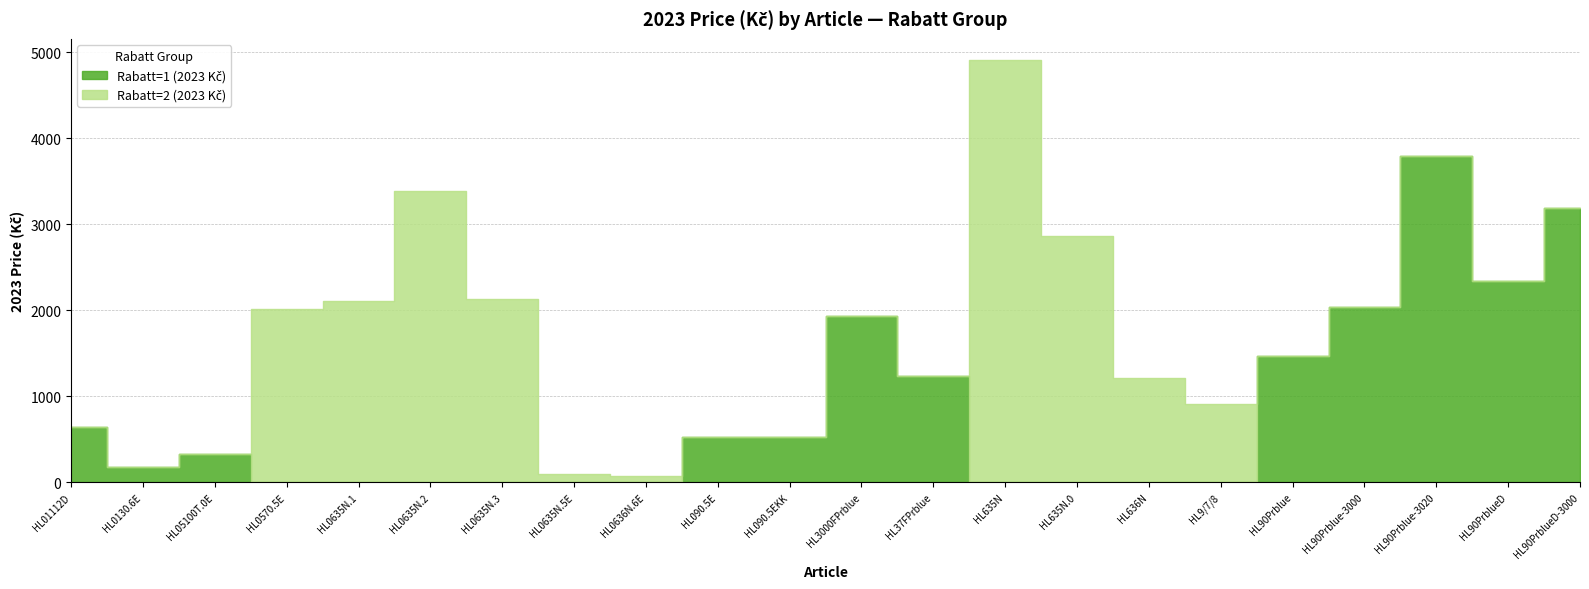

Reading left to right, extract all data points from this chart.

Rabatt=1 (2023 Kč): 641.2	180.4	325.5	0.0	0.0	0.0	0.0	0.0	0.0	521.0	521.0	1936.0	1241.9	0.0	0.0	0.0	0.0	1466.3	2035.6	3796.7	2340.5	3189.6
Rabatt=2 (2023 Kč): 0.0	0.0	0.0	2013.1	2109.8	3386.3	2137.3	101.6	67.6	0.0	0.0	0.0	0.0	4912.7	2863.5	1215.6	906.0	0.0	0.0	0.0	0.0	0.0